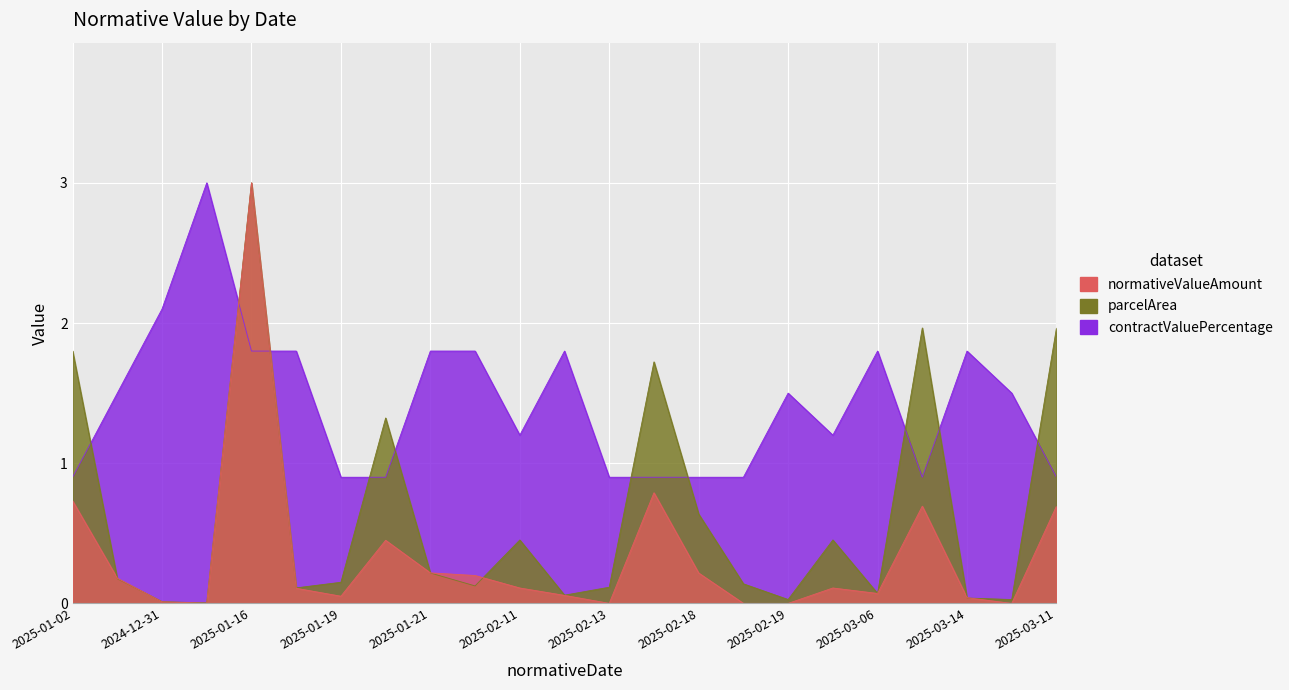

What is the difference between the parcelArea values at 2025-03-25 and 2025-01-16?

0.1